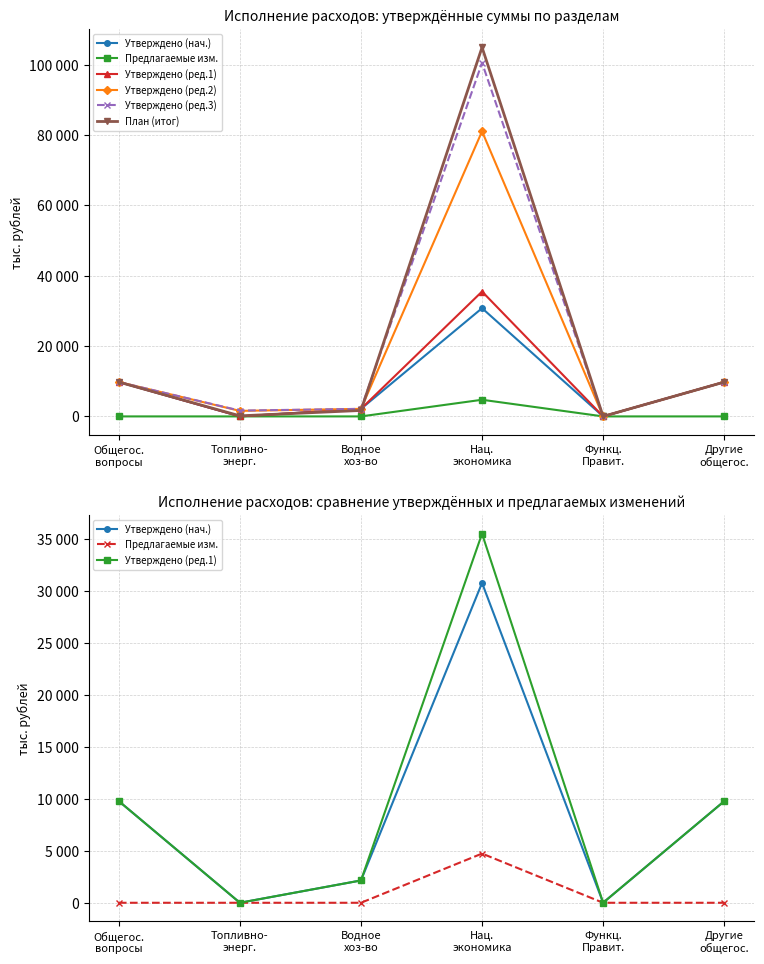

Between Общегос.
вопросы and Топливно-
энерг., which is larger?

Общегос.
вопросы